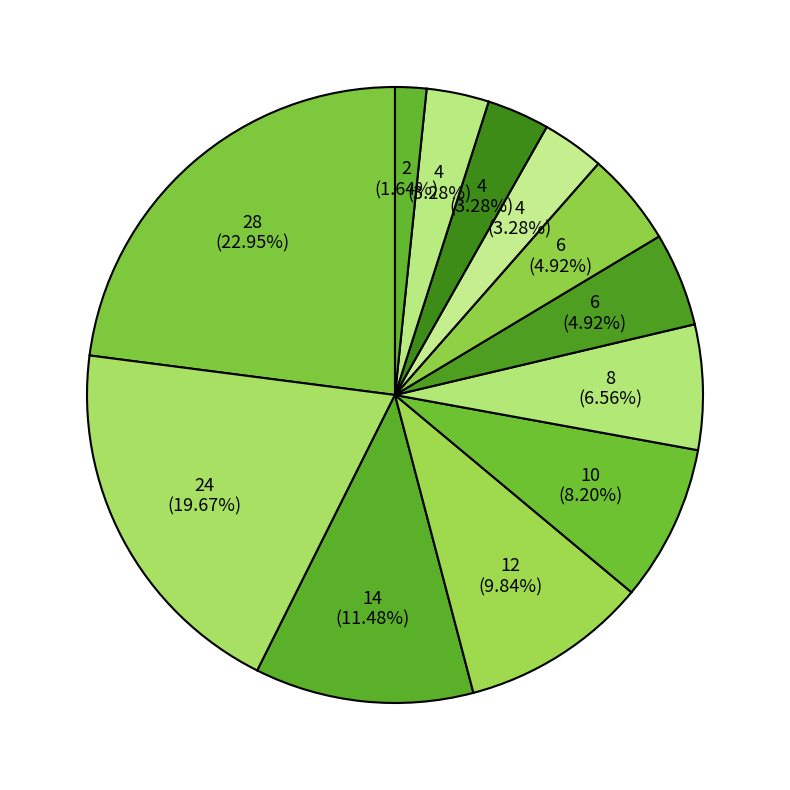

Is there any slice that represents more than half of the pie?

No